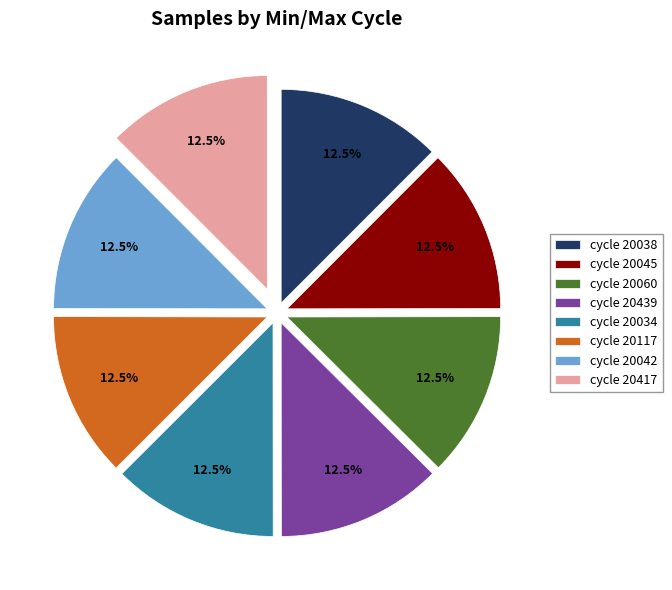

What is the ratio of the value at cycle 20060 to the value at cycle 20045?

1.0